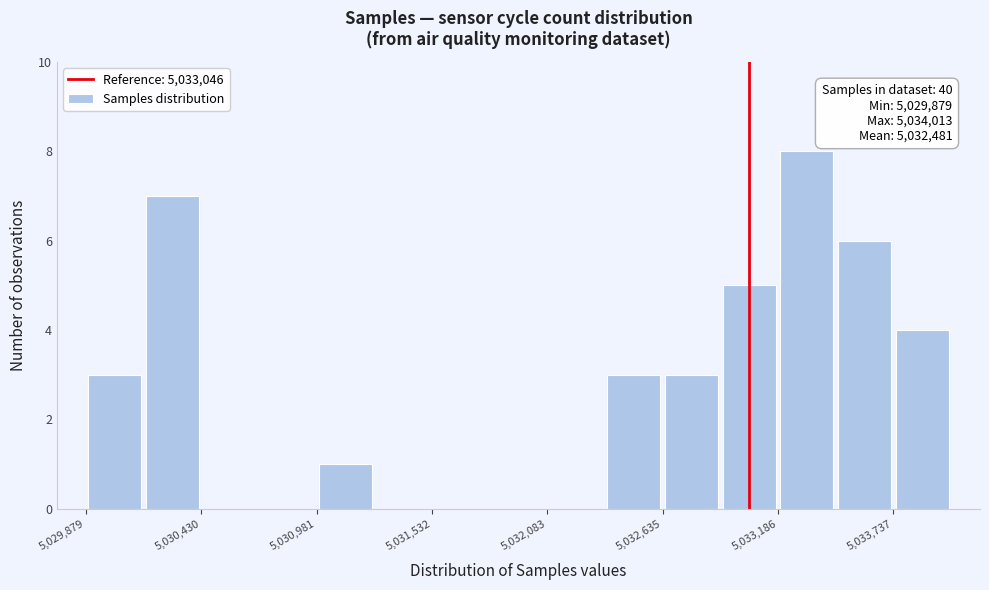

Read against the x-axis, roughly where is the centre of the tallest bar?

5033300